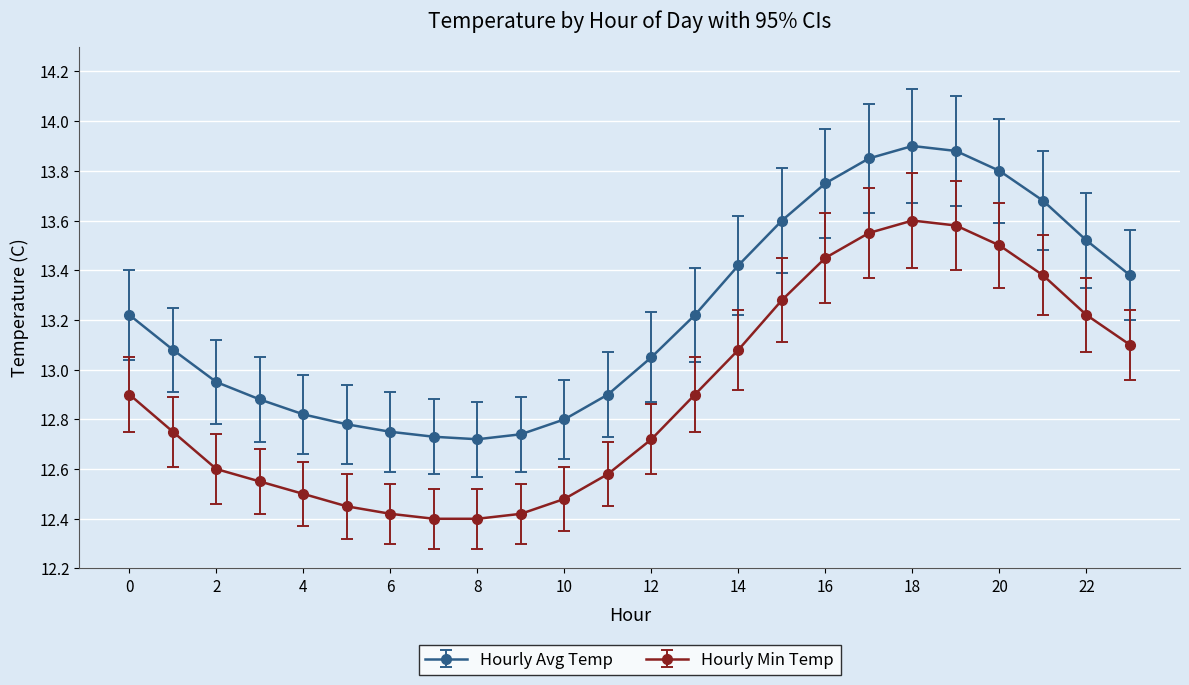

At how many categories does at least one series exceed 13?

14